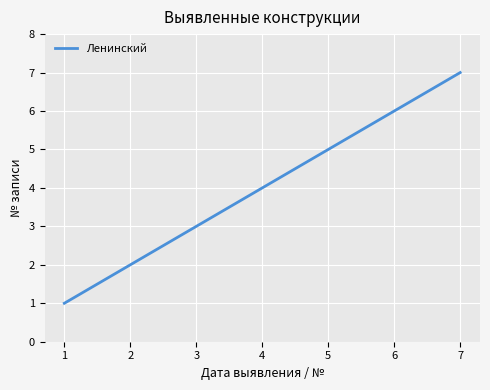

What is the difference between the values at 5 and 1?

4